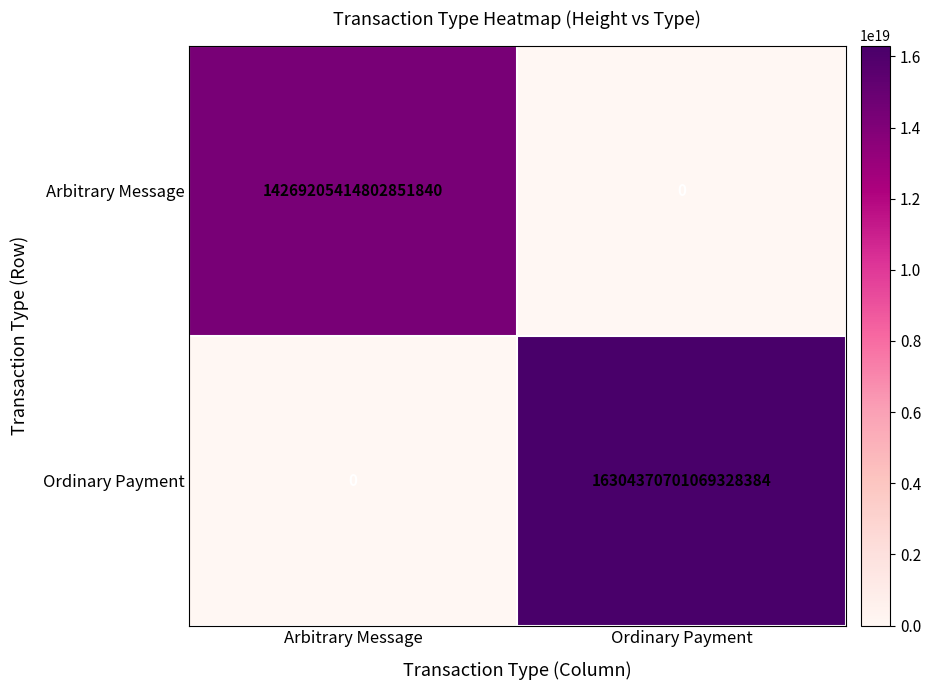

At which category is the sum across all series the highest?

Ordinary Payment